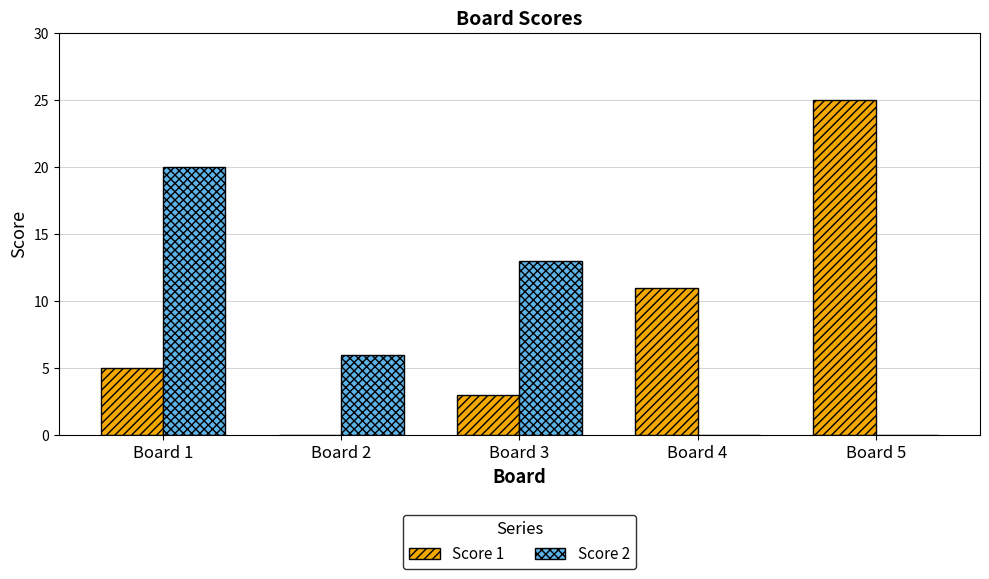

Count the number of categories in the chart.

5